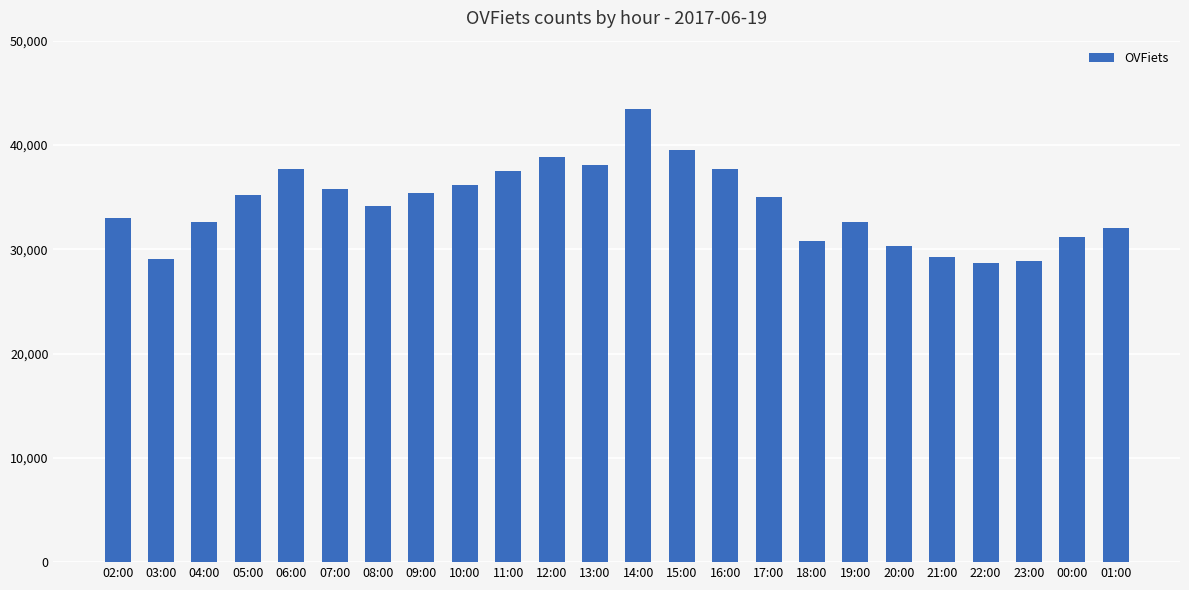

What is the average value?

34288